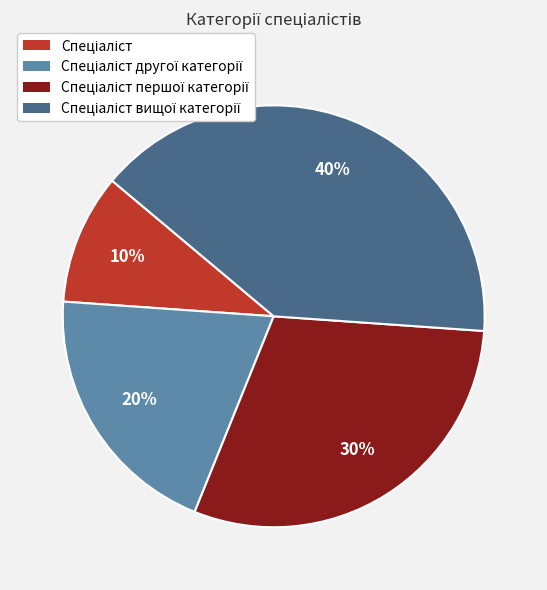

How many segments does this pie chart have?

4